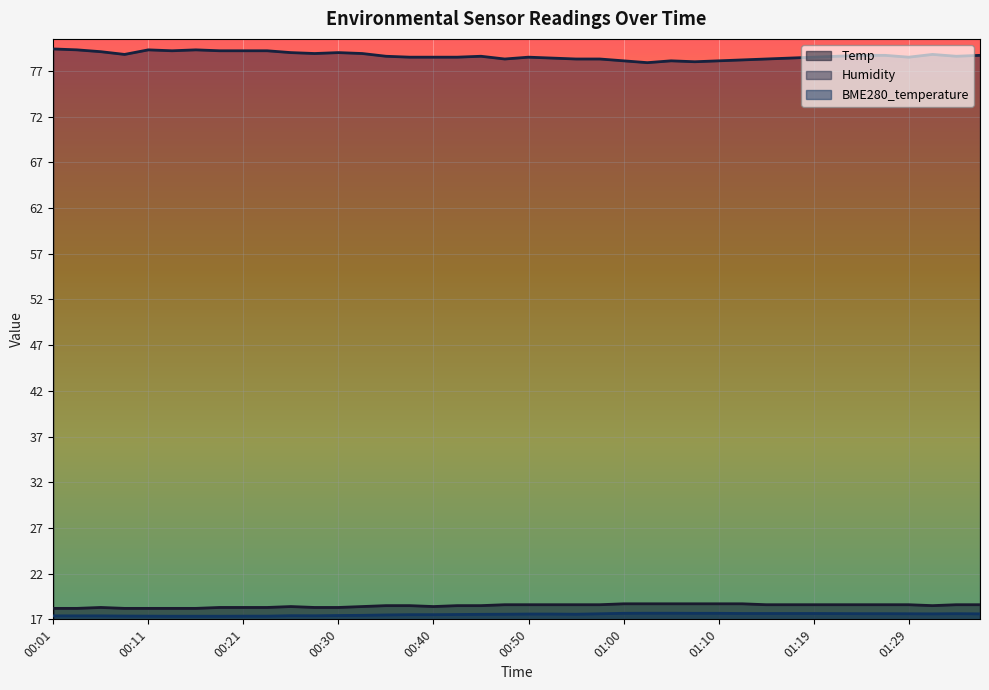

Rank the categories by Humidity value from lowest to highest.

01:02, 01:07, 01:00, 01:05, 01:10, 01:12, 00:47, 00:55, 00:57, 01:15, 00:52, 01:17, 00:38, 00:40, 00:43, 00:50, 01:19, 01:29, 00:35, 00:45, 01:22, 01:34, 01:24, 01:27, 01:37, 00:08, 01:32, 00:28, 00:33, 00:25, 00:30, 00:06, 00:13, 00:18, 00:21, 00:23, 00:04, 00:11, 00:16, 00:01